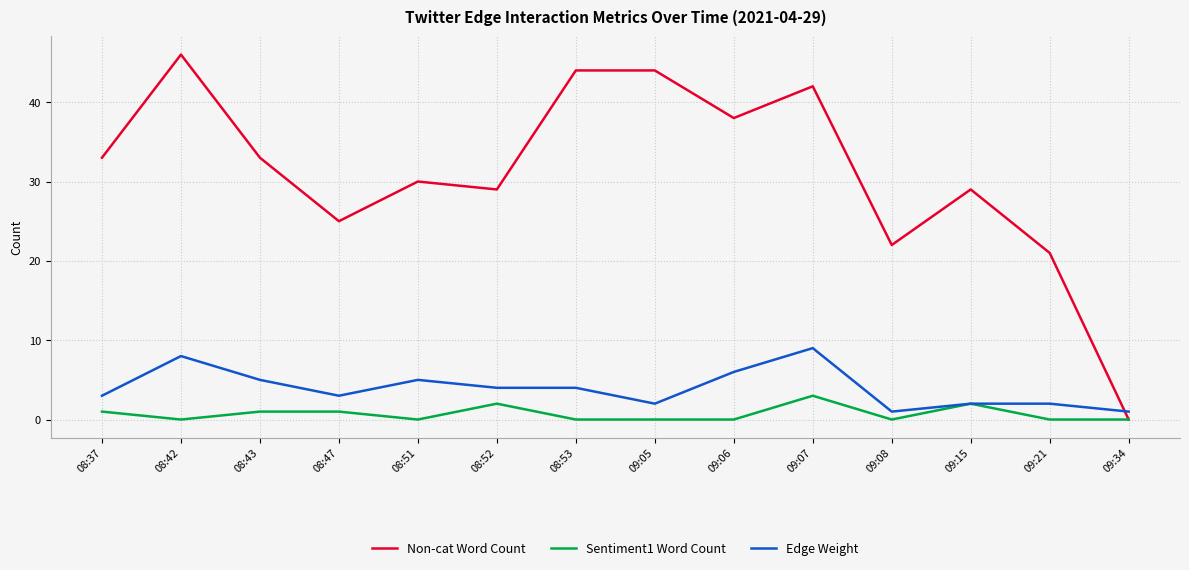

At 09:05, list the series in order from smallest to largest.

Sentiment1 Word Count, Edge Weight, Non-cat Word Count